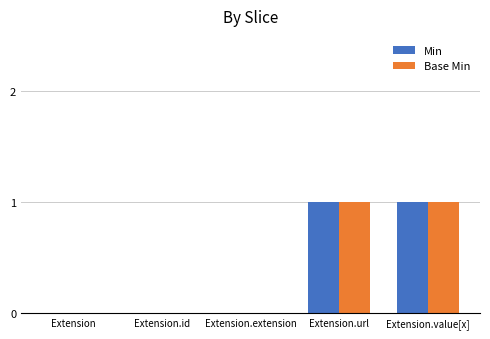

The Base Min series shows 1 at Extension.value[x]. True or false?

True